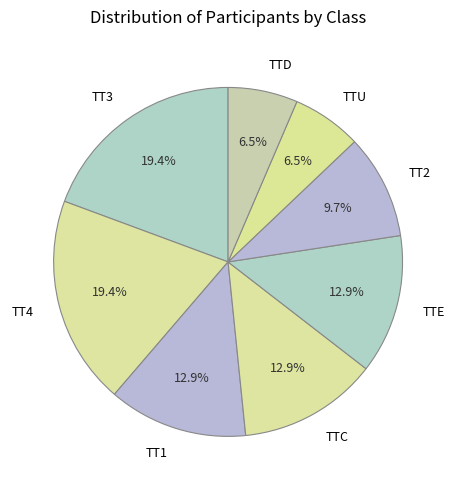

To the nearest percent, what percentage of the pie is TTC?

13%